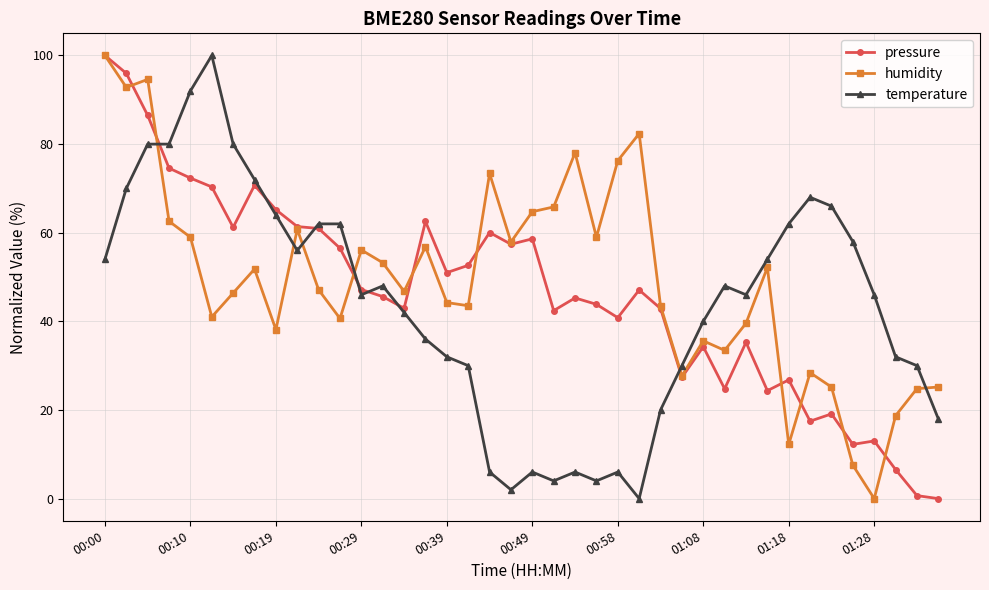

At how many categories does at least one series exceed 84?

5